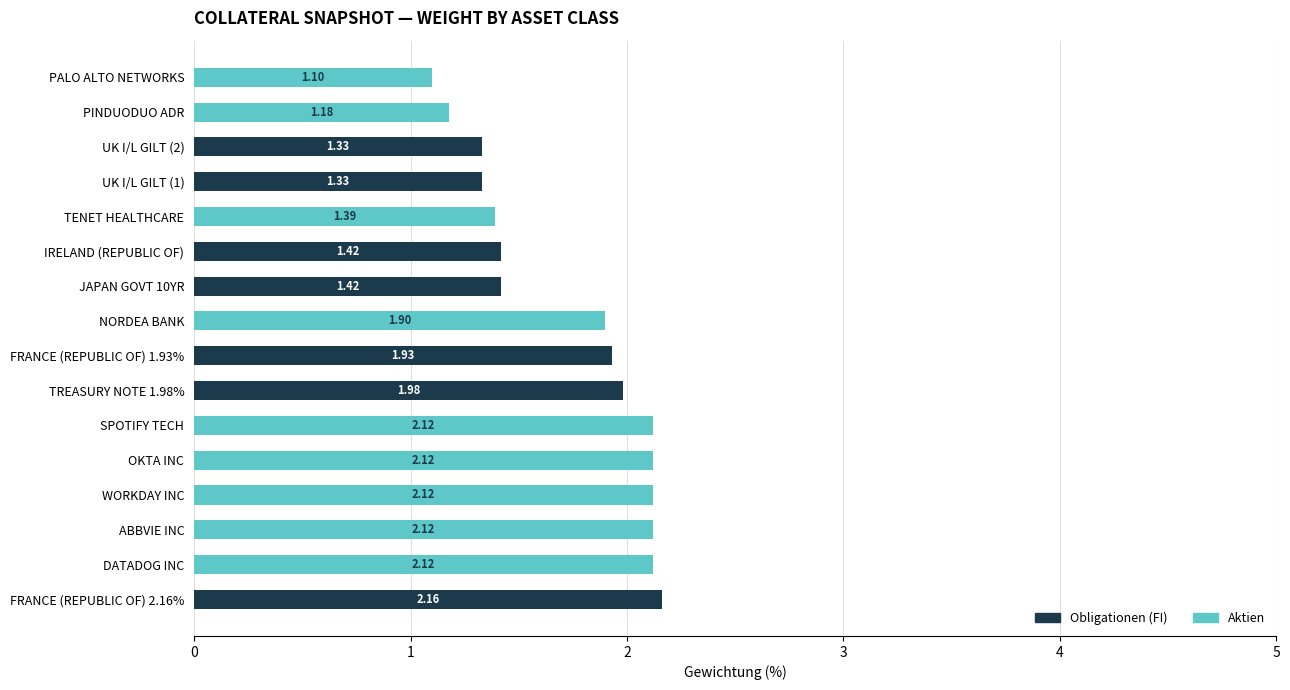

At which category is the sum across all series the highest?

FRANCE (REPUBLIC OF) 2.16%